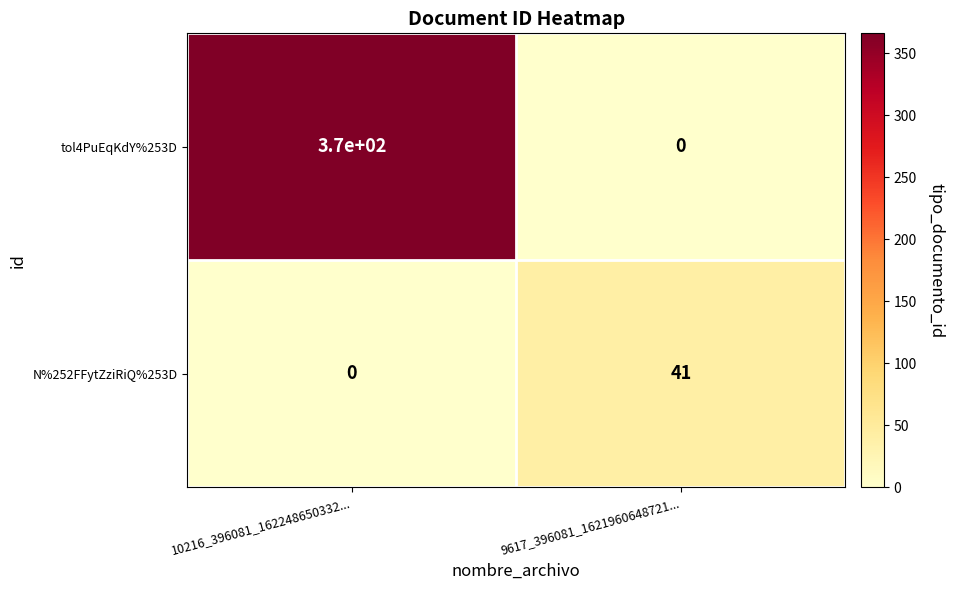

What is the total value across all series at 9617_396081_1621960648721...?

41